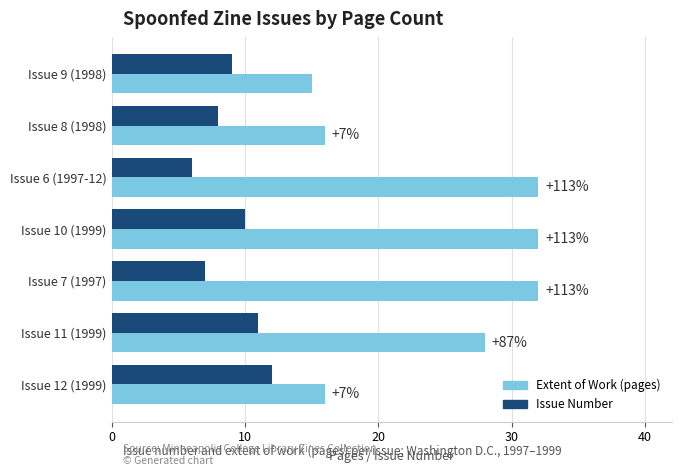

What is the minimum value shown in the chart?

6